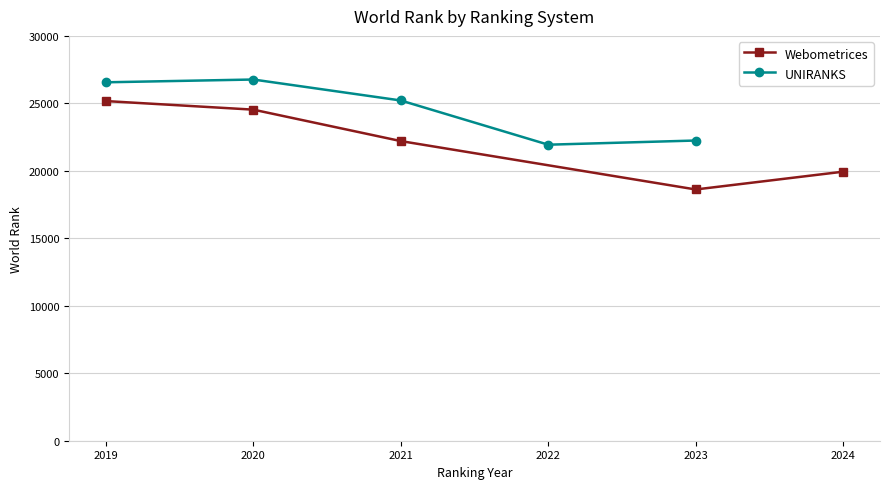

True or false: Webometrices and UNIRANKS cross at least once.

False